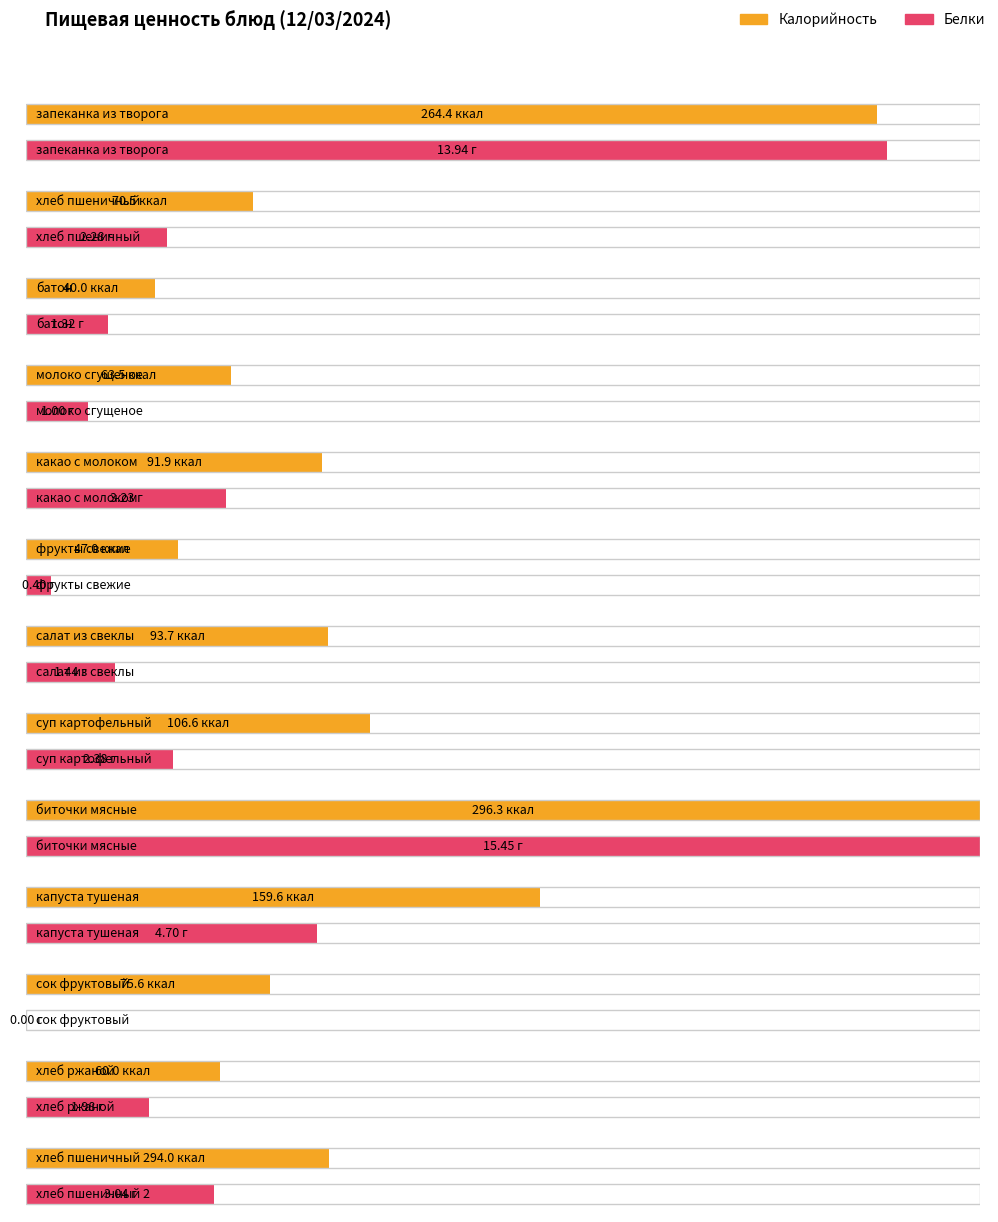

What is the total value across all series at батон?

41.3